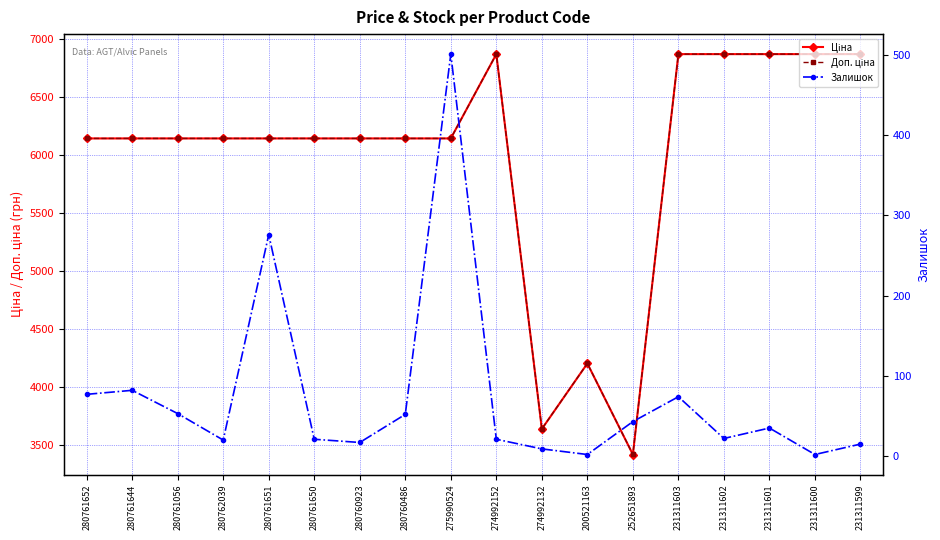

The Ціна series shows 1727.0 at 280762039. True or false?

False